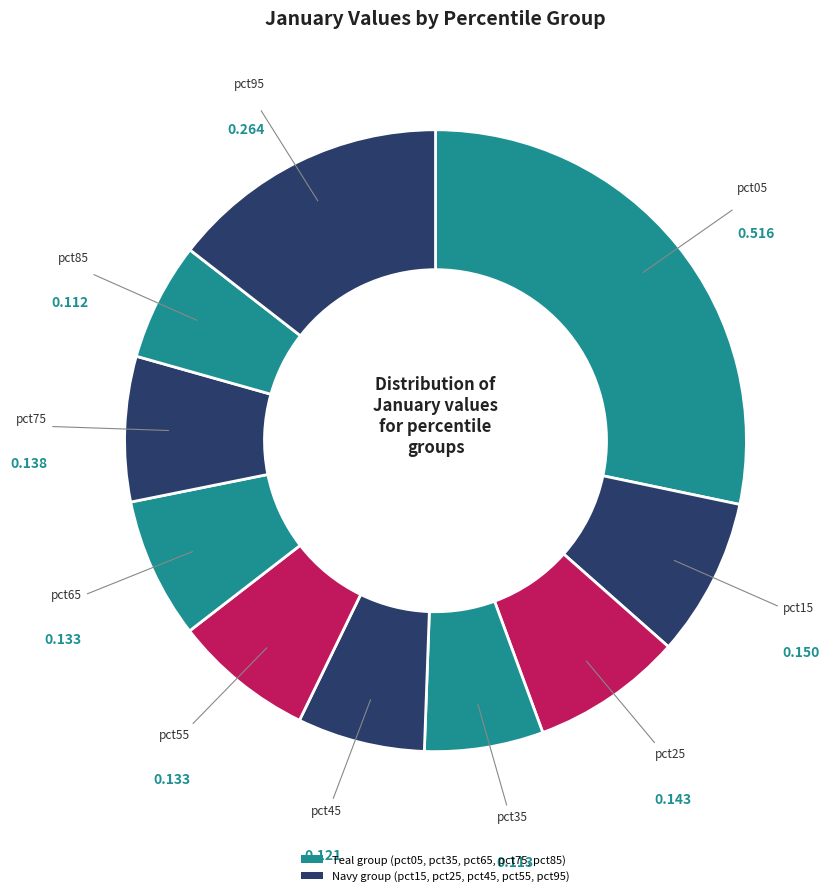

How many segments does this pie chart have?

10